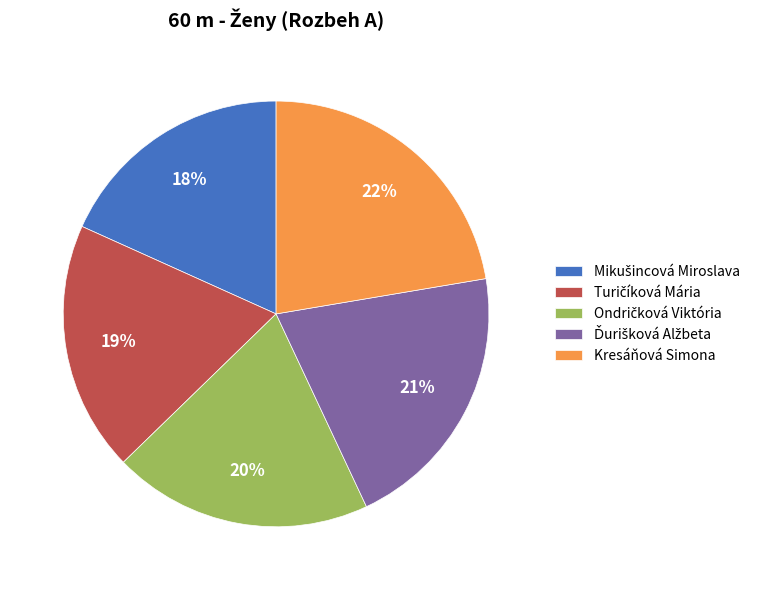

What is the largest slice in the pie chart?

Kresáňová Simona